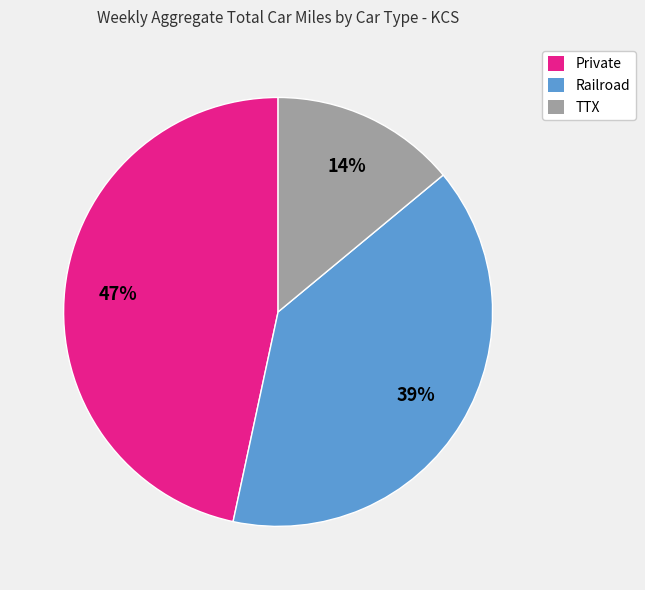

To the nearest percent, what portion does TTX represent?

14%